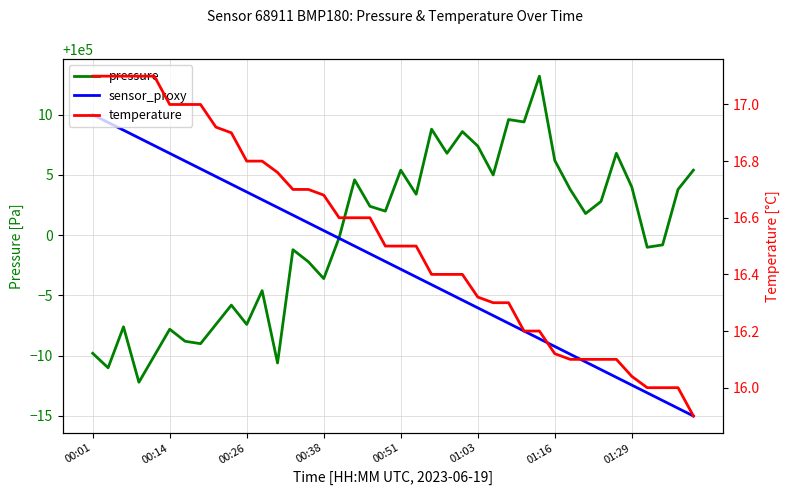

How many data points in temperature are less than 16?

1